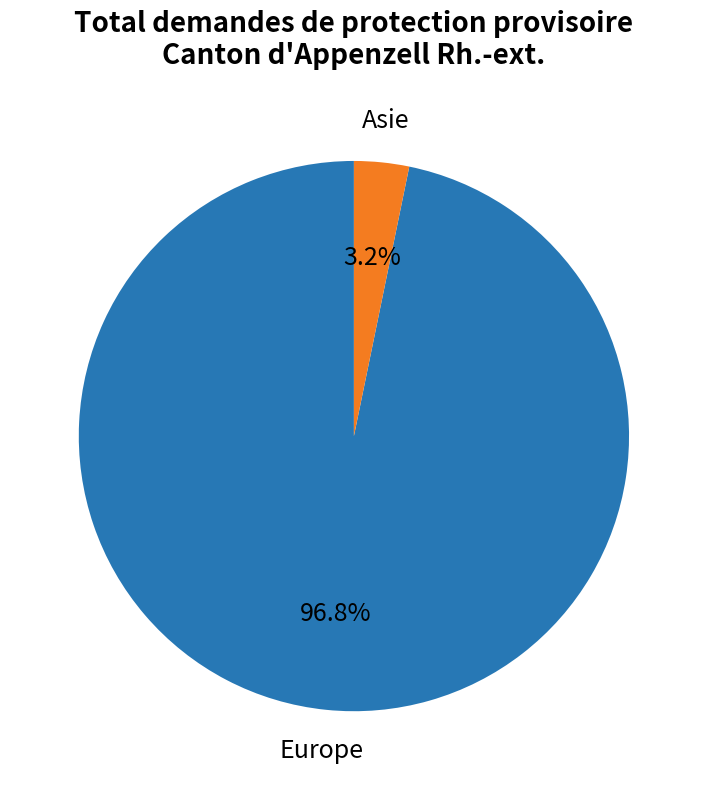

To the nearest percent, what is the difference between the largest and smallest slice percentages?

94%